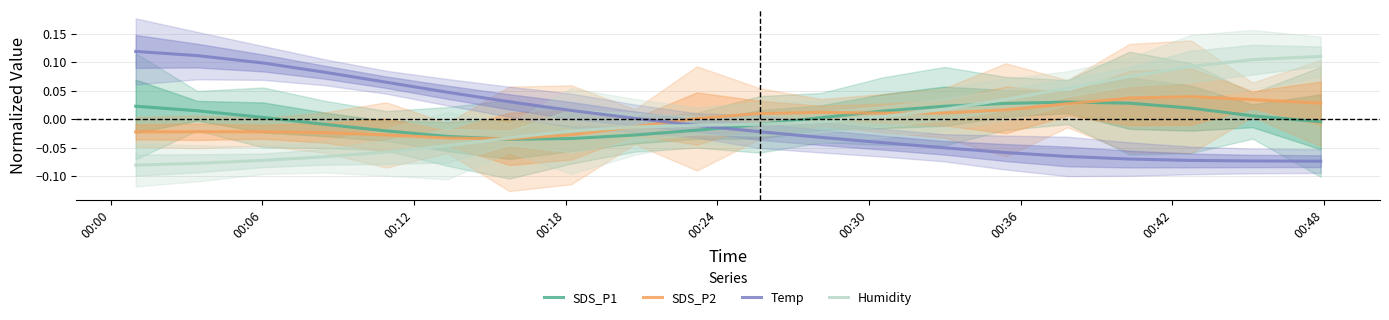

How many intersections are there between SDS_P2 and Temp?

1